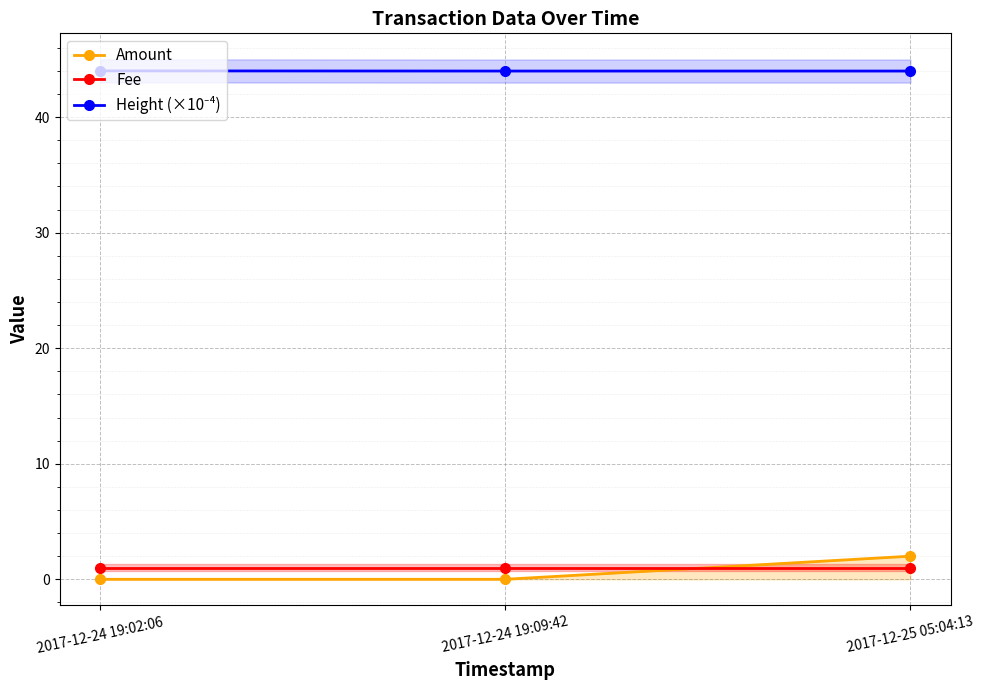

List the series in order of their peak value, highest first.

Height (×10⁻⁴), Amount, Fee